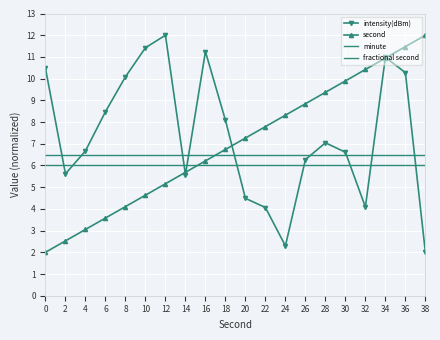

At which category does the chart reach its minimum across all series?

38